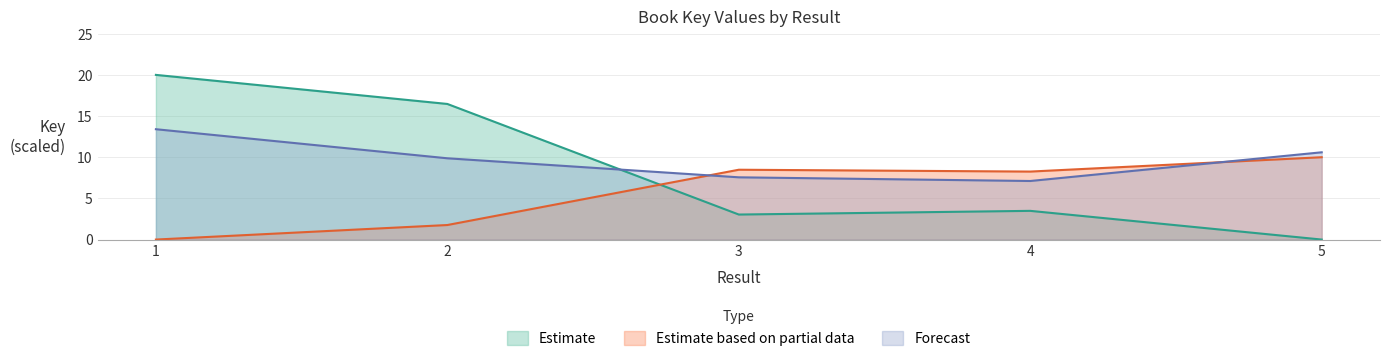

At which category does the data reach its first local valley?

3